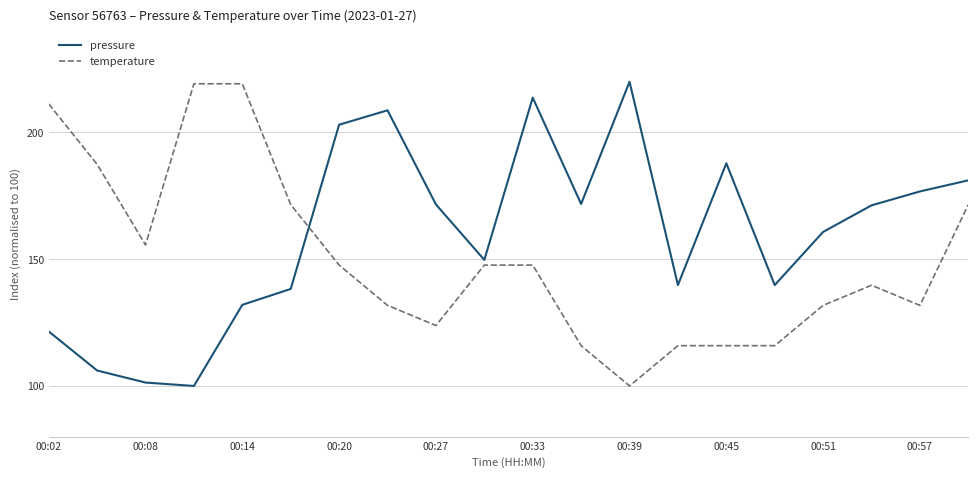

List the series in order of their overall mean, lowest first.

temperature, pressure